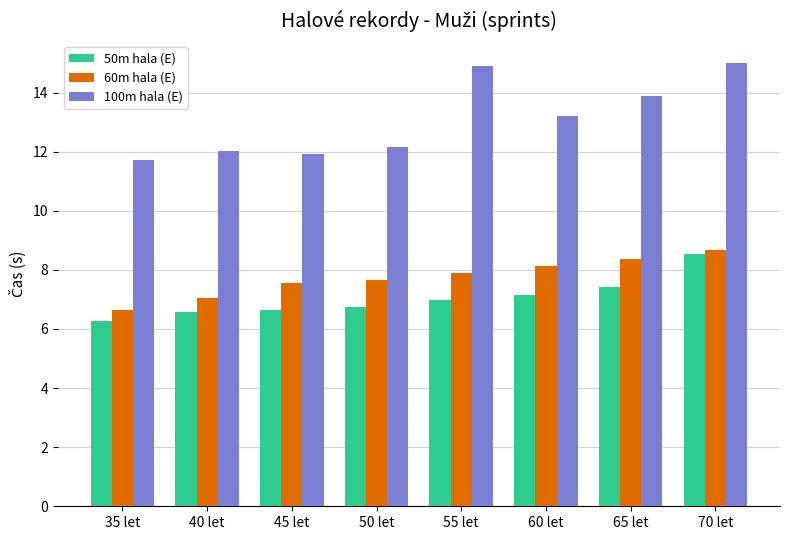

Which series has the widest spread of values?

100m hala (E)